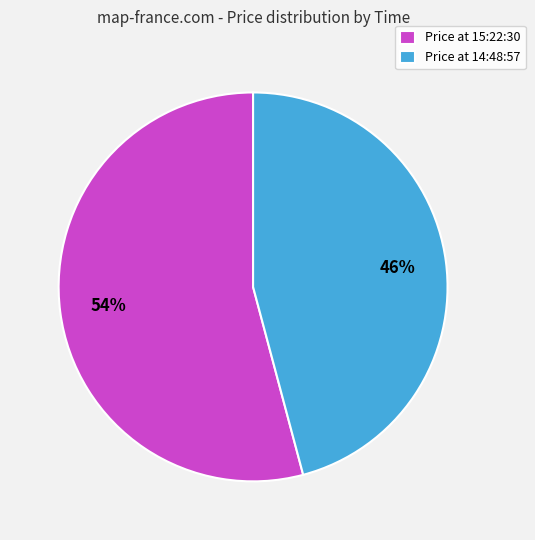

Is the sum of Price at 15:22:30 and Price at 14:48:57 greater than half?

Yes